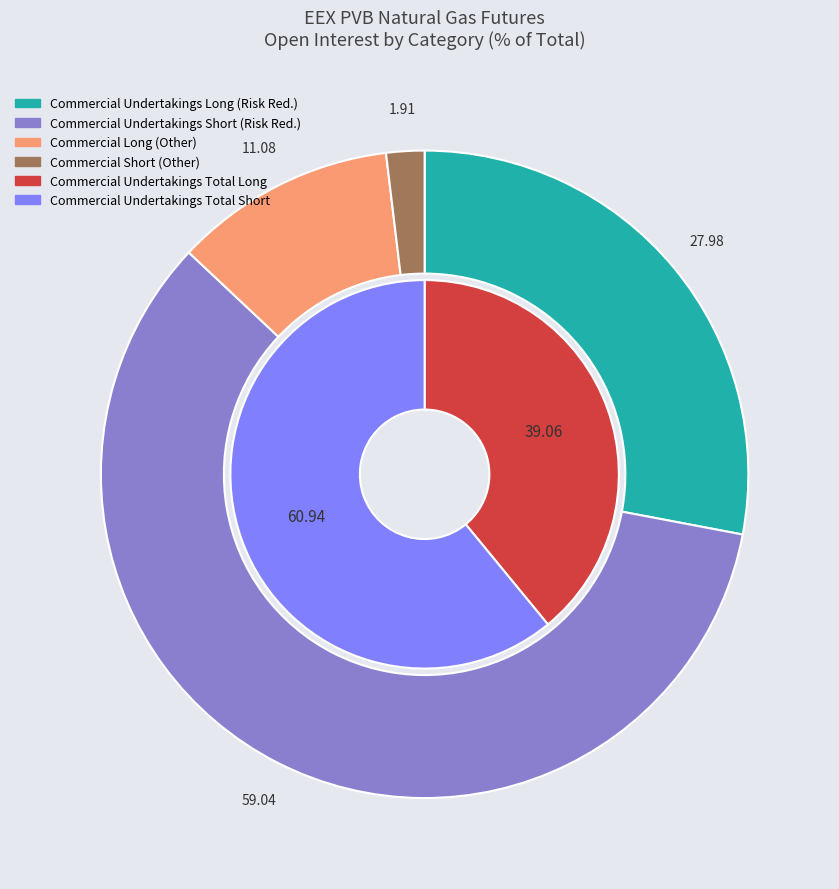

Combined, what portion of the pie is Commercial Other Short and Commercial Undertakings Short?

60.9%